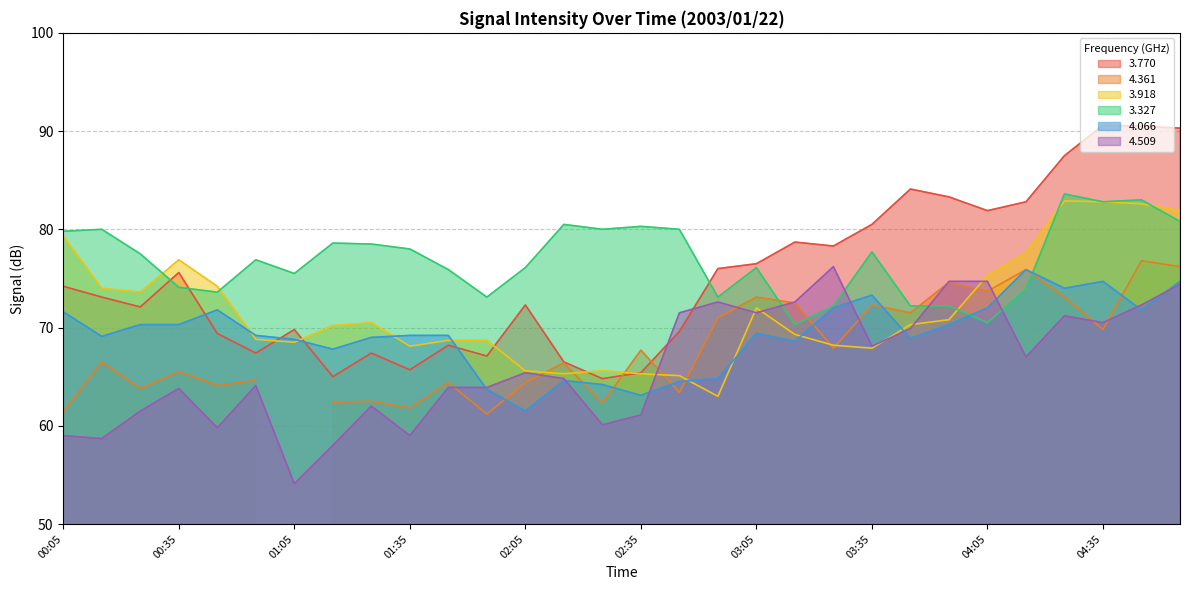

Where is the first local minimum for 3.327?

00:45